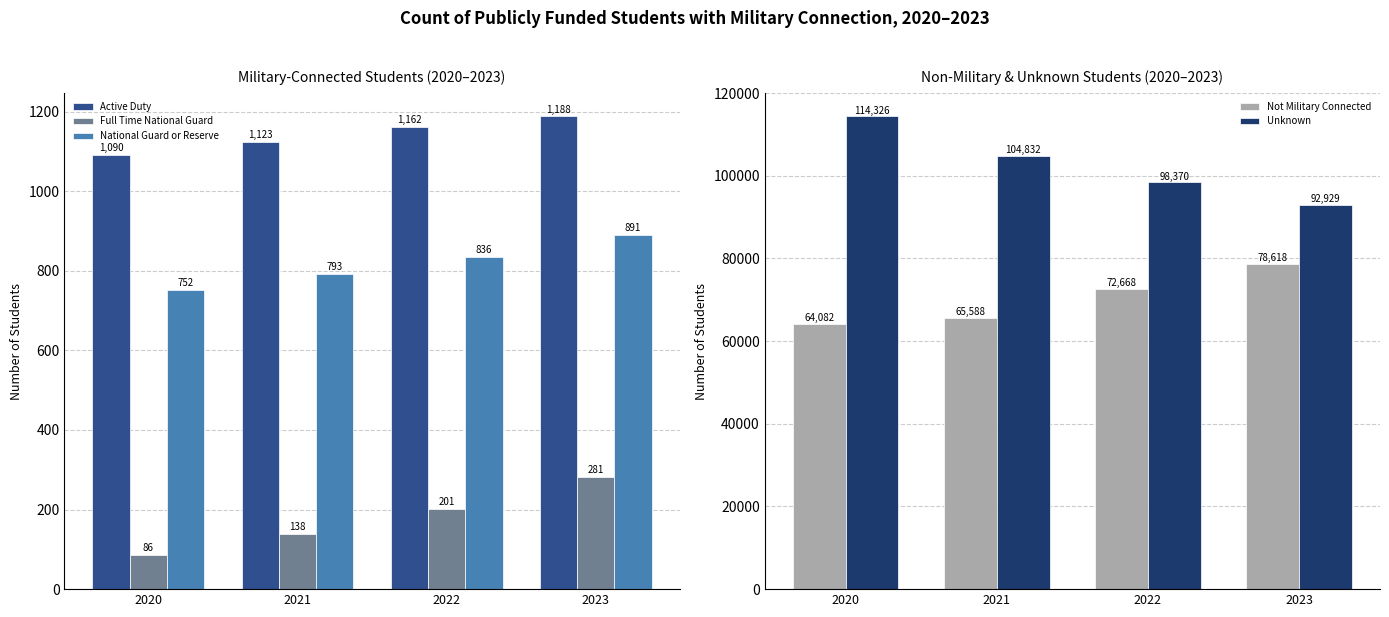

Is the value of Not Military Connected at 2023 greater than the value of Unknown at 2023?

No